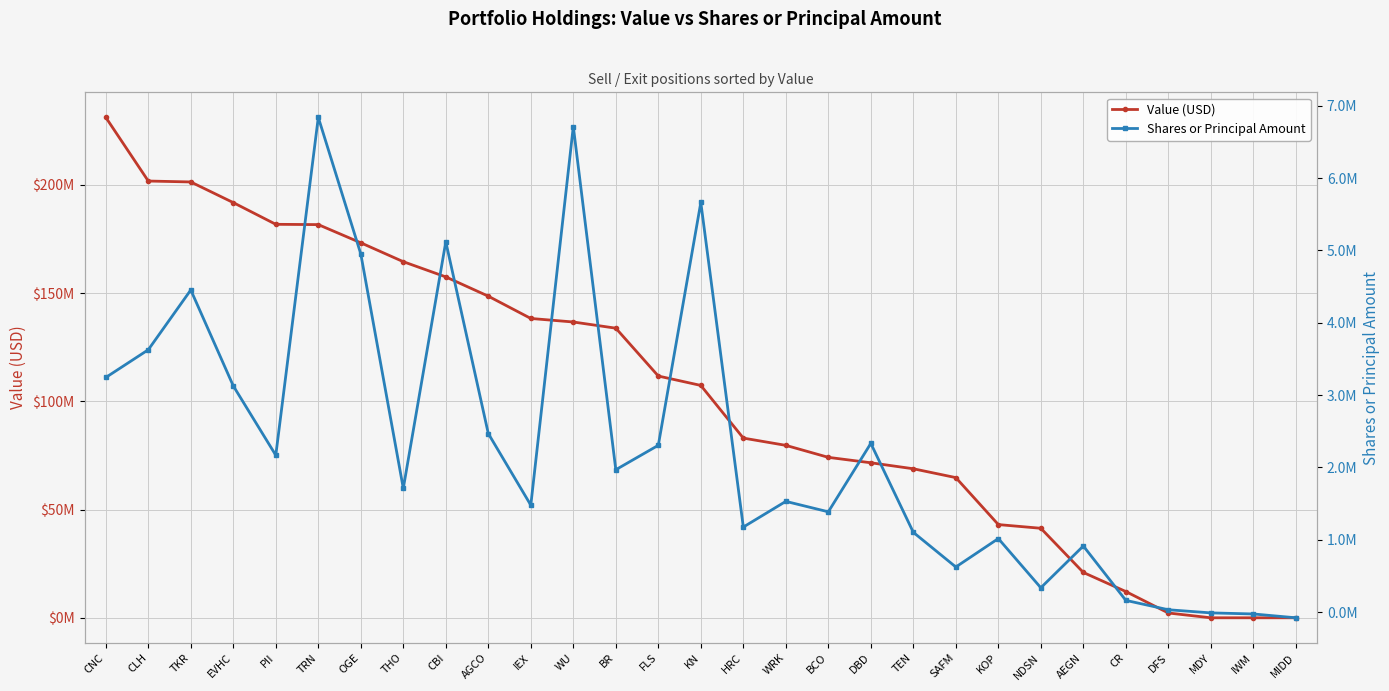

Which series has the largest range (max minus min)?

Value (USD)